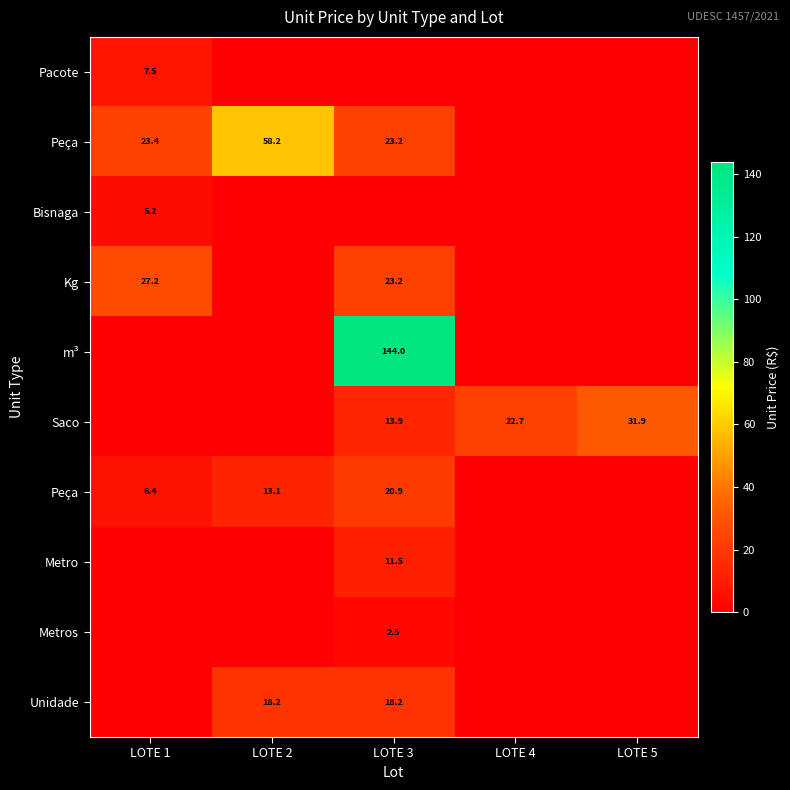

Which category has the lowest value across all series?

LOTE 2